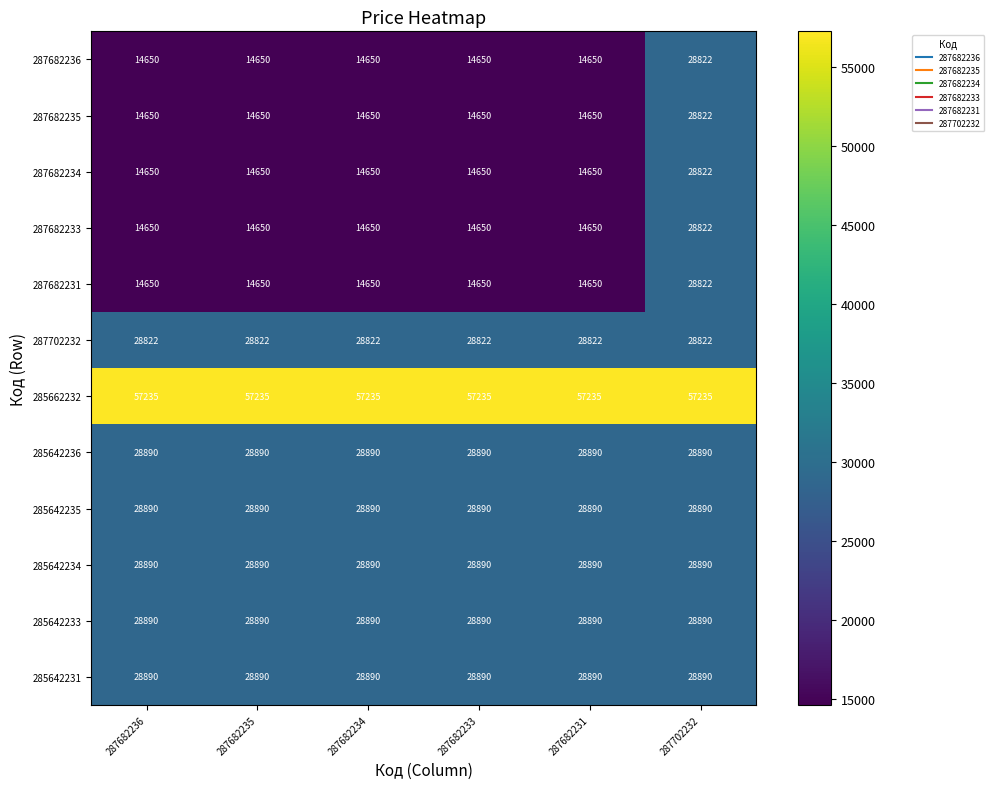

What is the approximate value of 287702232 at 287682233?

28822